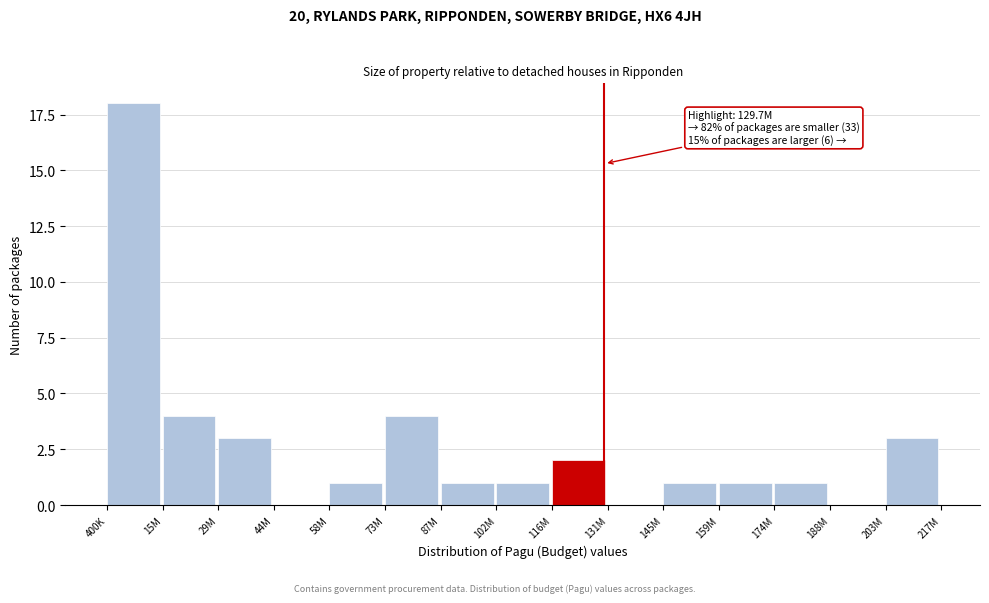

Reading right to left, extract all data points from this chart.

203M=3	188M=0	174M=1	159M=1	145M=1	131M=0	116M=2	102M=1	87M=1	73M=4	58M=1	44M=0	29M=3	15M=4	400K=18